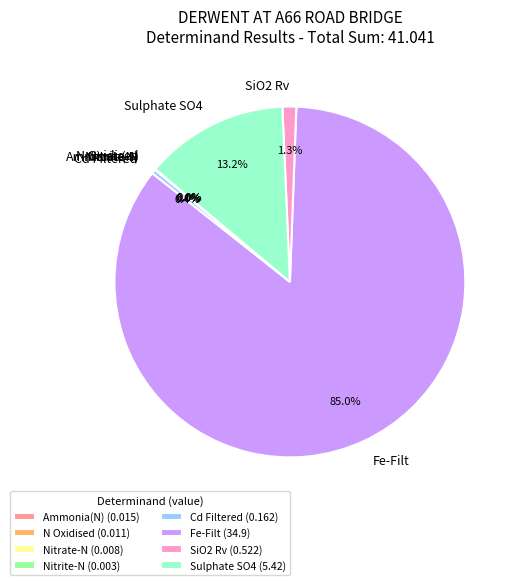

What percentage is NOT represented by Sulphate SO4?

86.8%